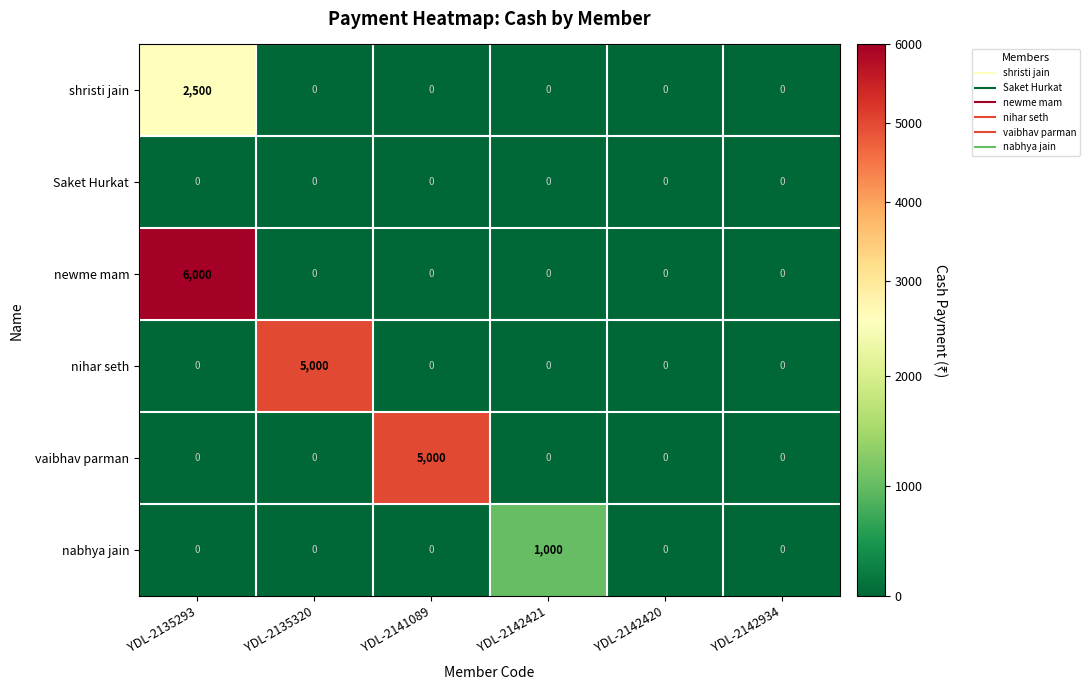

At how many categories does at least one series exceed 5552?

1